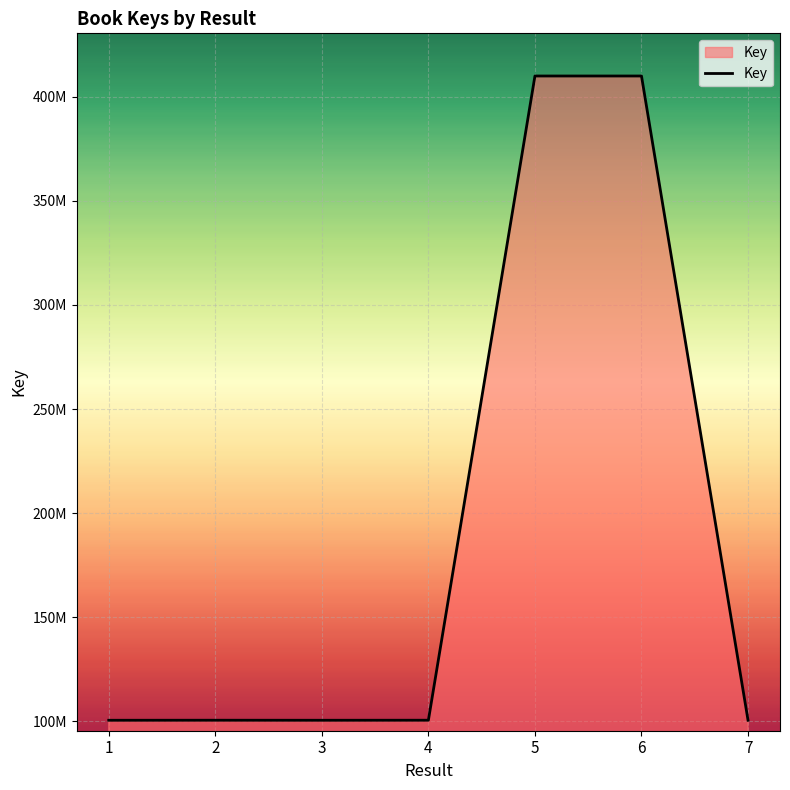

What is the approximate value at 2, to the nearest 100?

100442100